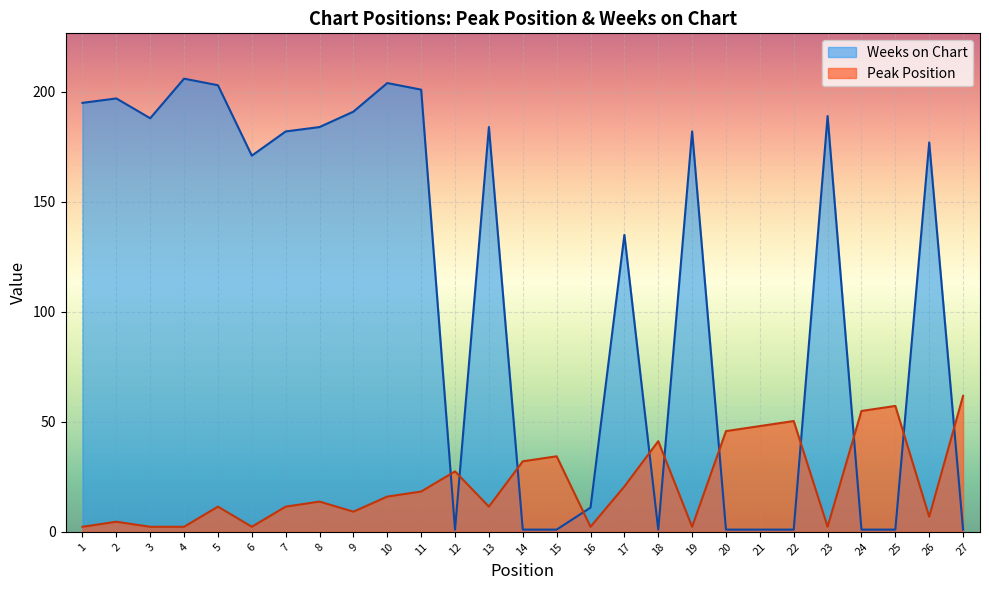

How many lines are shown in the chart?

2